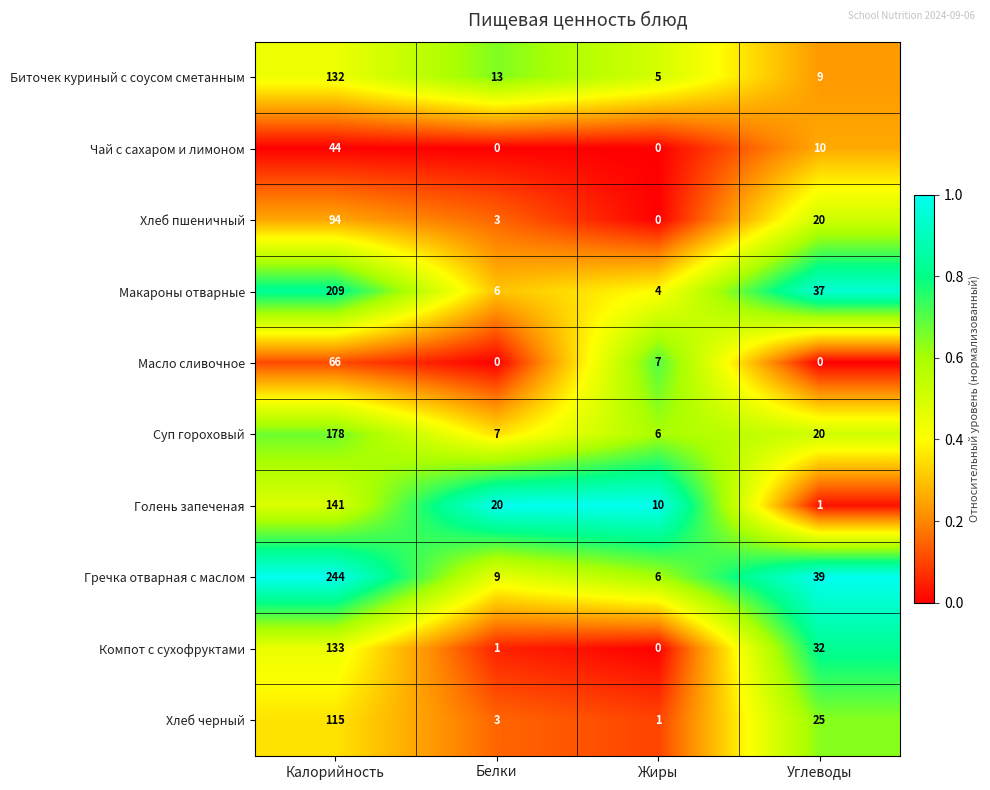

True or false: Голень запеченая has a value of 4 at Белки.

False